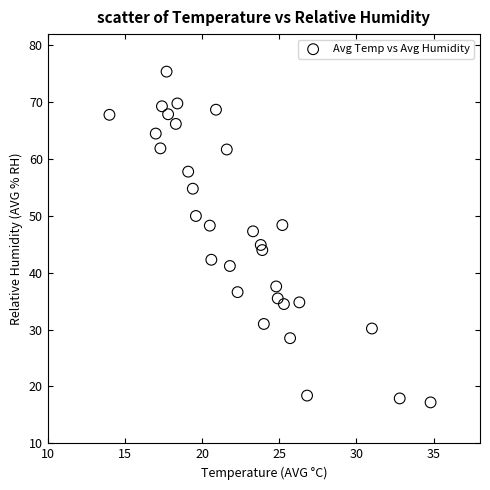

What is the range of X values (max minus min)?

20.8